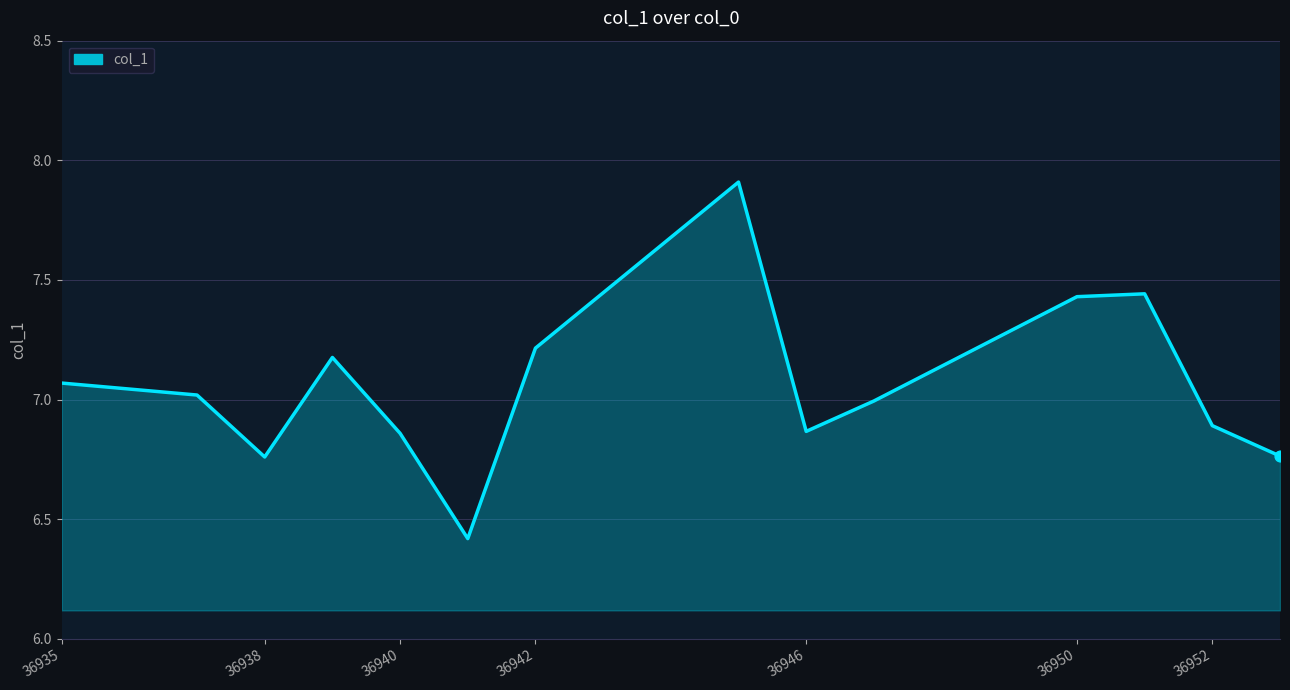

What is the difference between the maximum and minimum values?

1.5